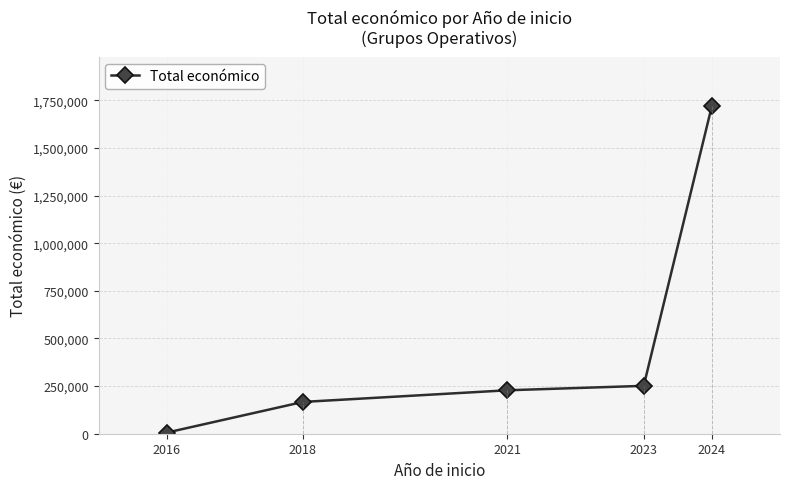

What is the ratio of the value at 2021 to the value at 2024?

0.1